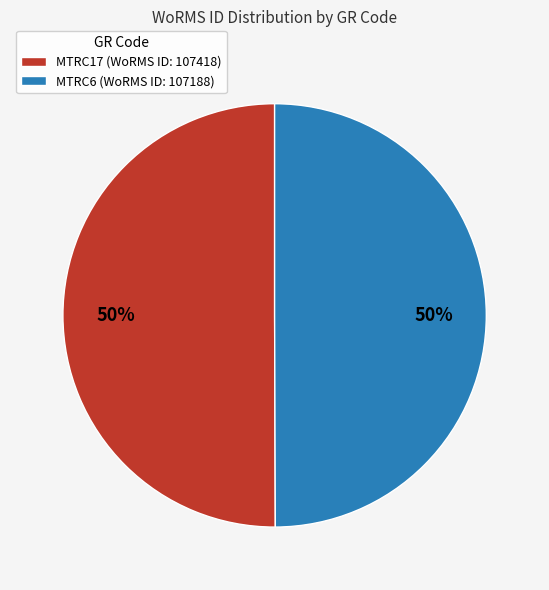

To the nearest percent, what is the average slice percentage?

50%